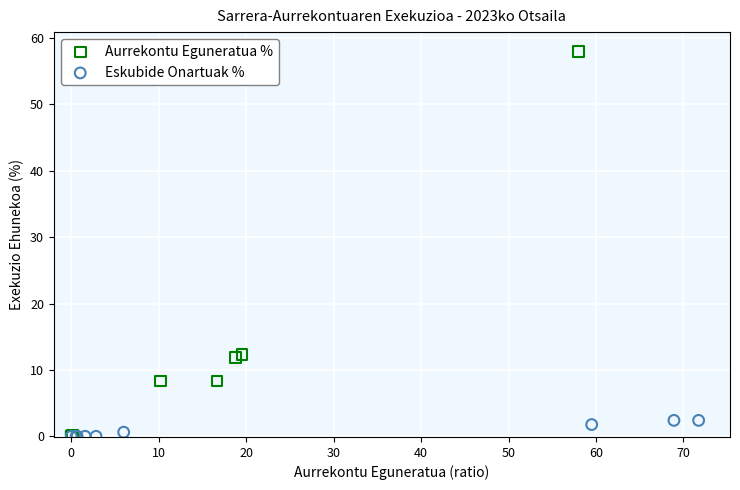

Which series has the widest spread of Y values?

Aurrekontu Eguneratua %